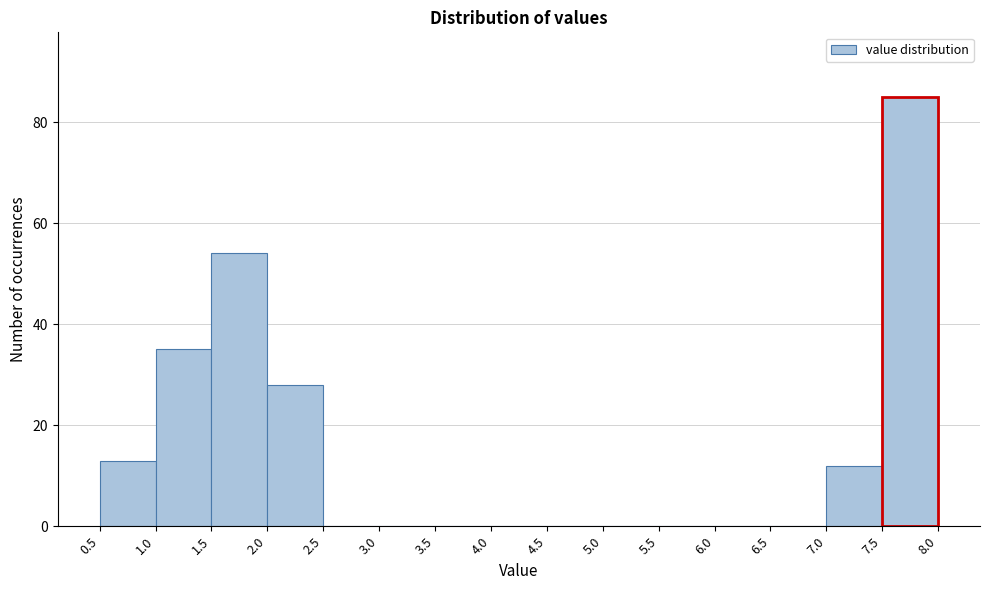

What is the height of the bar covering 1.5 to 2.0 on the x-axis? The values are not printed on the chart, so give them approximately, as read against the axis.

54